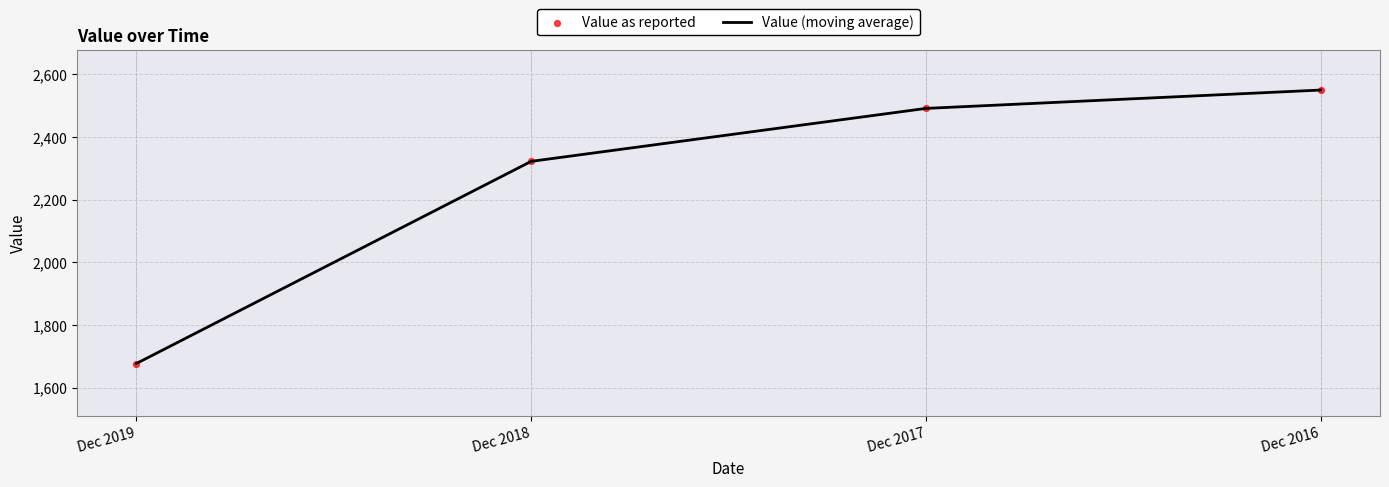

What is the smallest value displayed?

1677.0